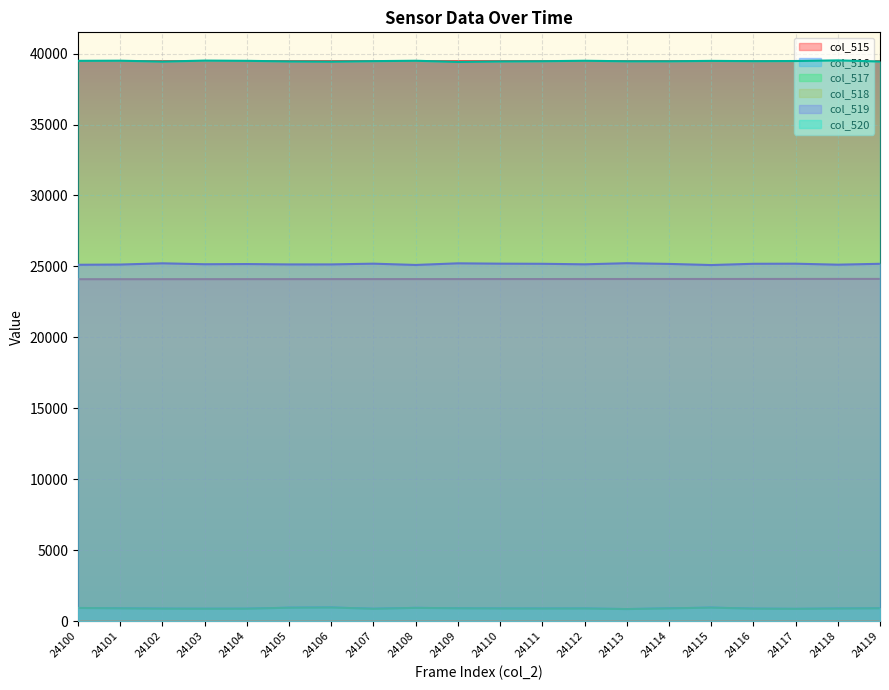

True or false: col_517 and col_515 cross at least once.

False